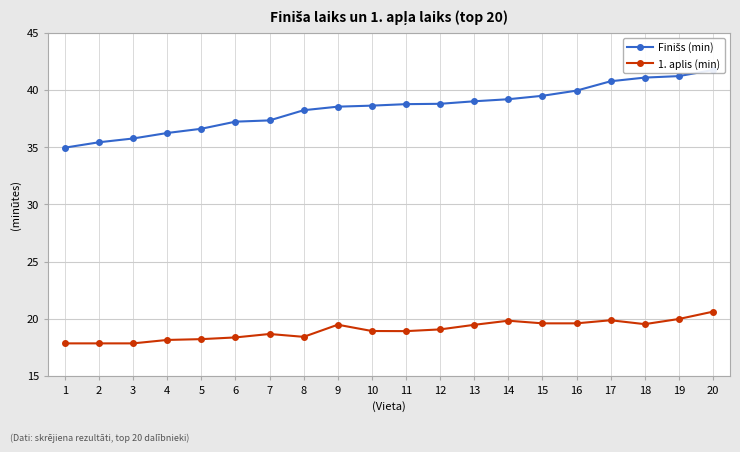

Between 9 and 10, which series saw the biggest shift?

1. aplis (min)